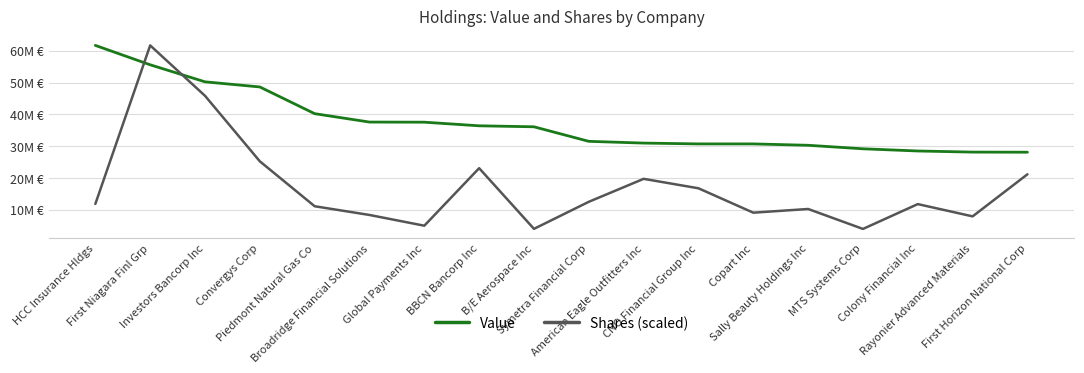

Does the chart display data point markers on the line(s)?

No